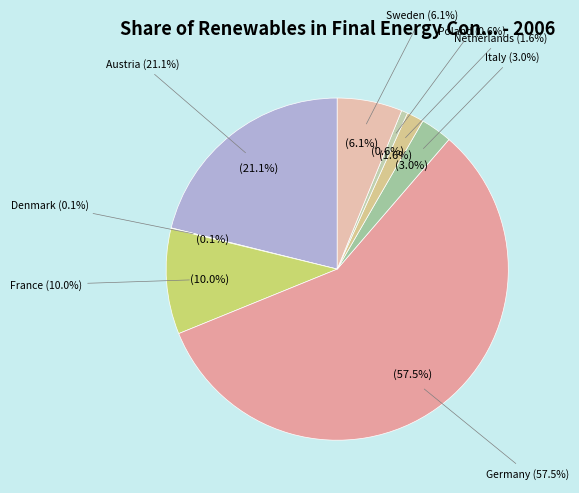

Is the sum of Netherlands and Germany greater than half?

Yes